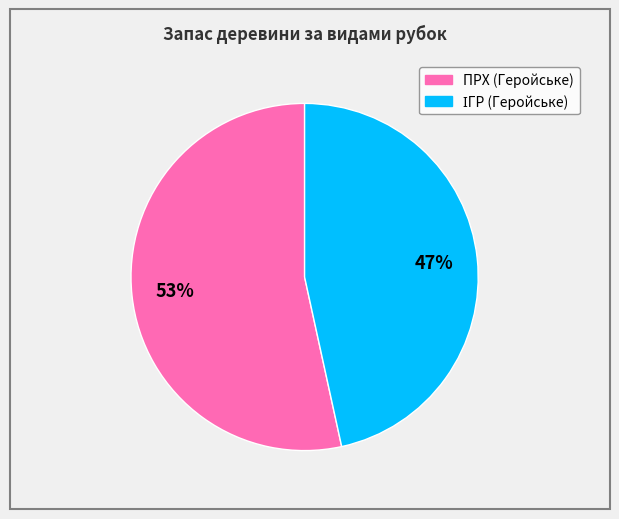

What percentage is the ПРХ (Геройське) slice, to the nearest percent?

53%